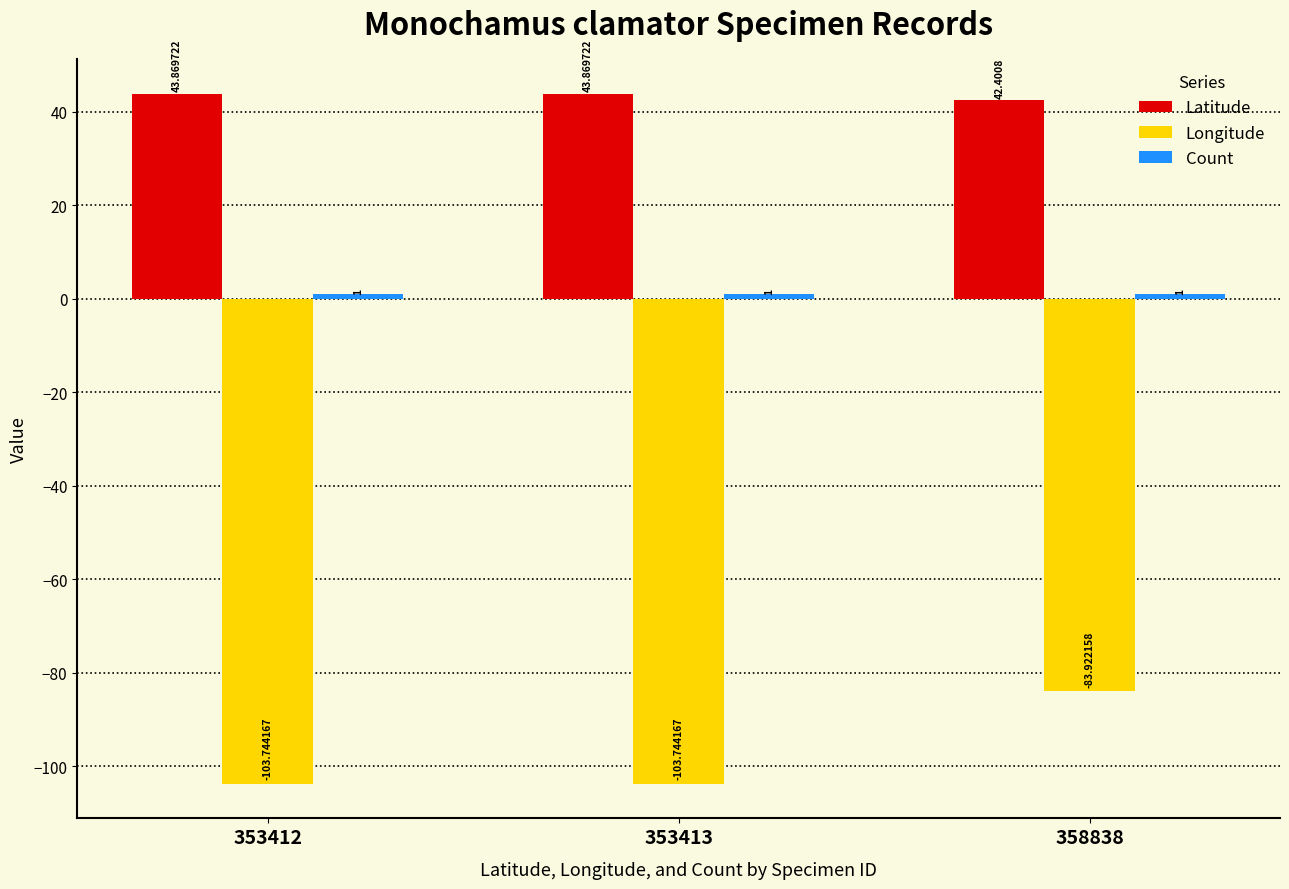

Is the value of Latitude at 358838 greater than the value of Longitude at 358838?

Yes